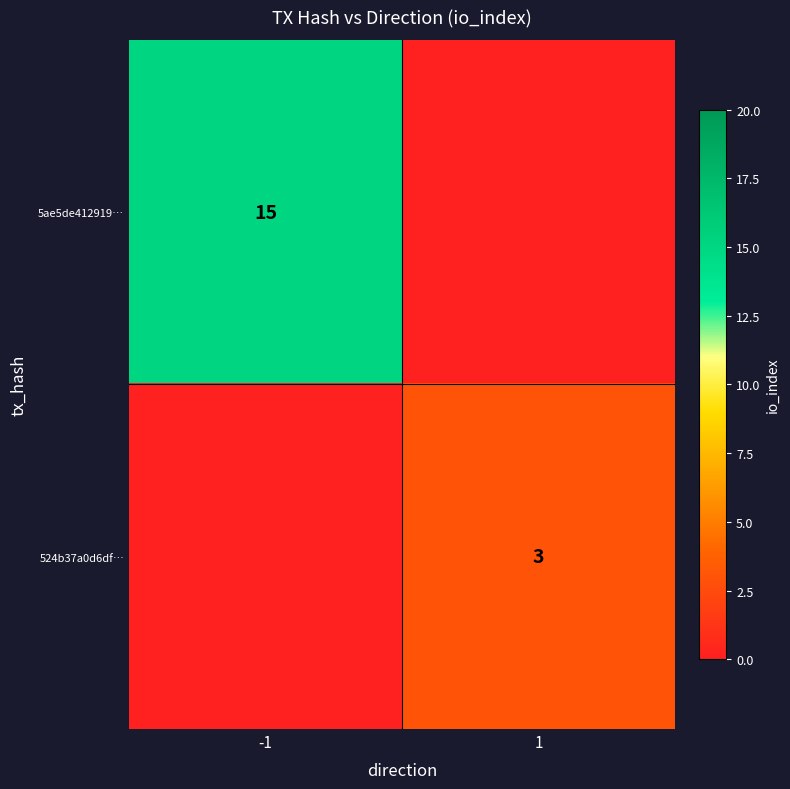

True or false: 5ae5de412919… has a value of 15 at -1.

True